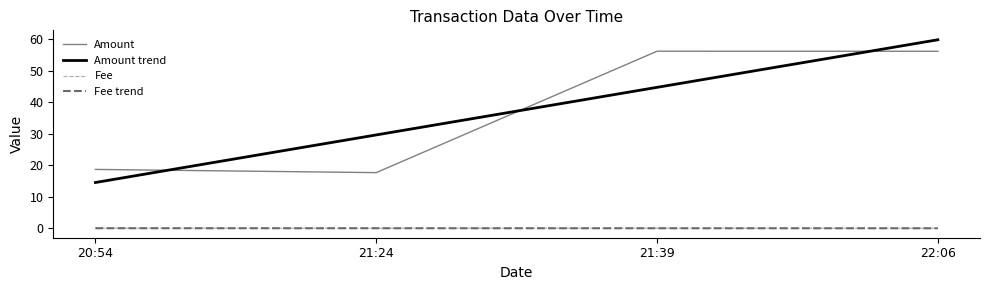

Where does the Amount trend series first go above 44?

21:39